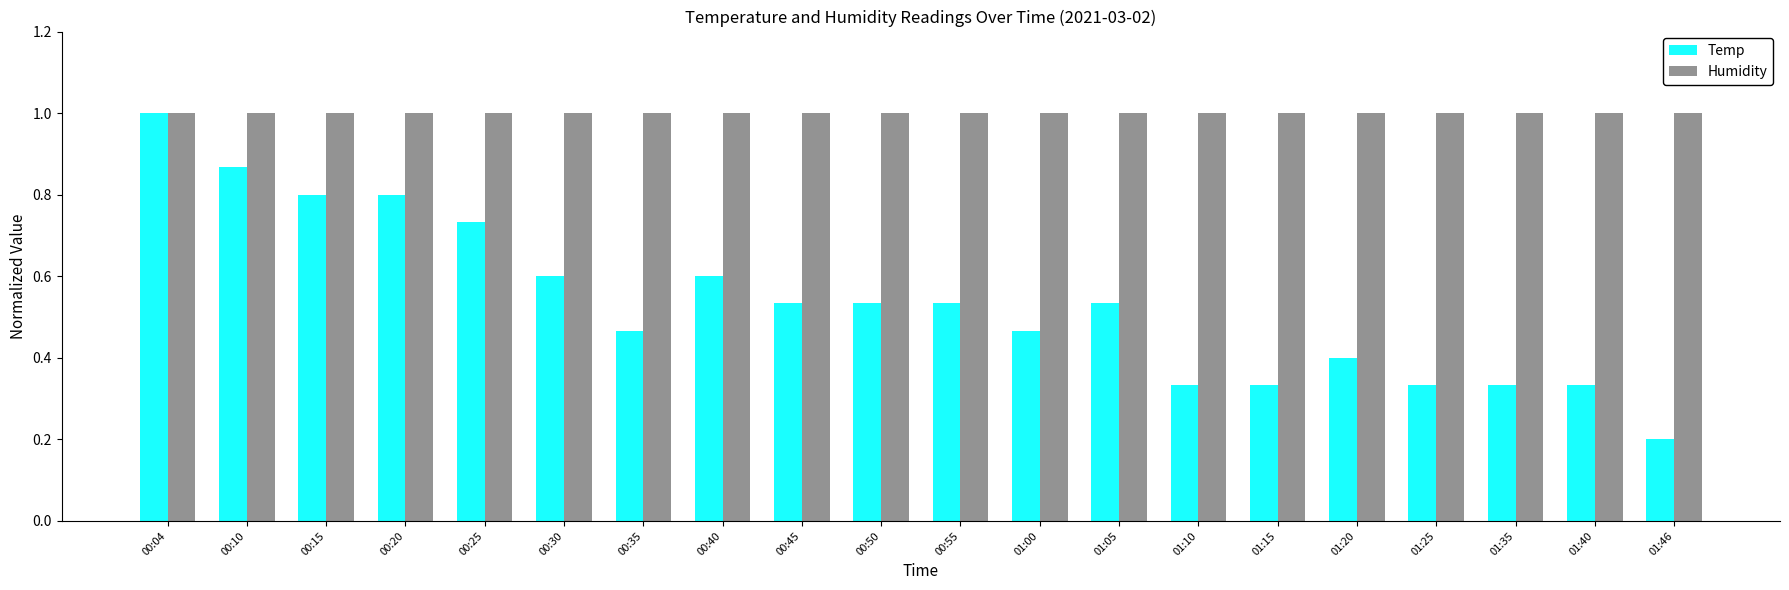

At how many categories does at least one series exceed 0?

20